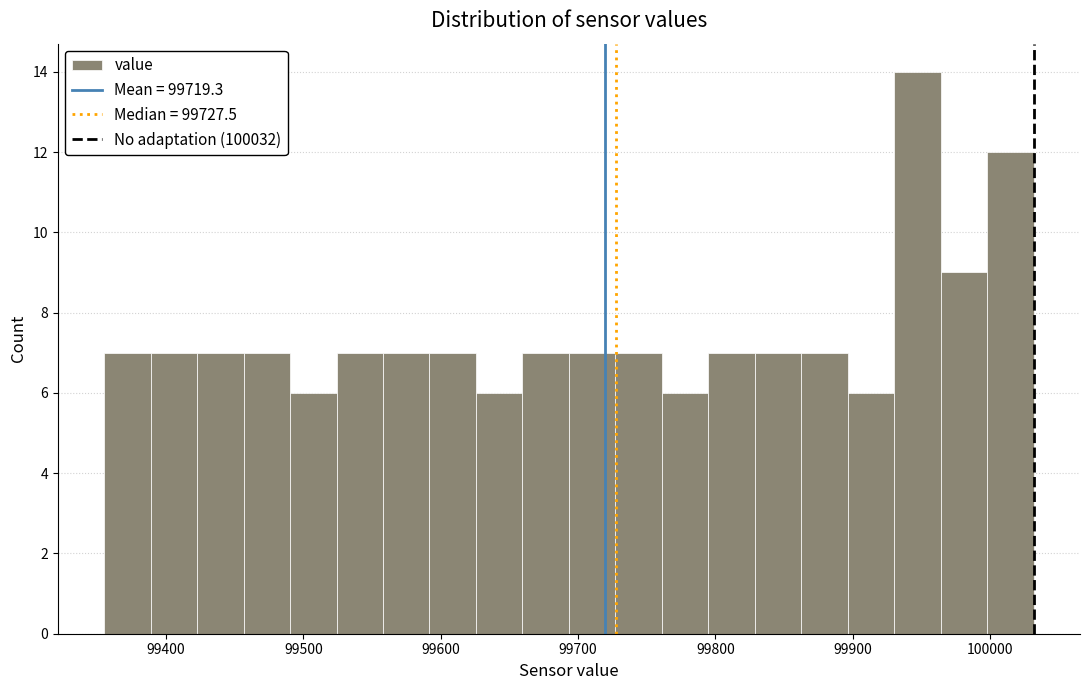

Read against the x-axis, roughly where is the centre of the tallest bar?

99950